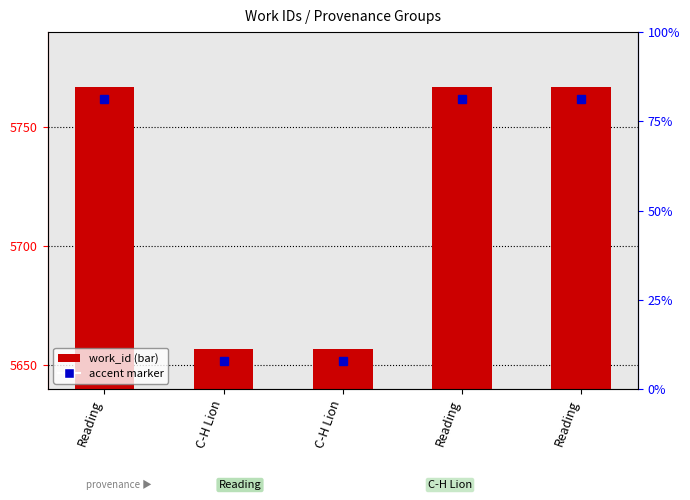

Approximately how many times larger is the value at Reading compared to C-H Lion?

1.0